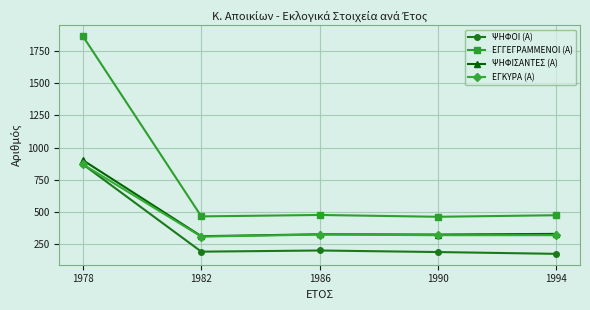

True or false: ΕΓΚΥΡΑ (Α) has more than 2 points higher than both neighbors.

False